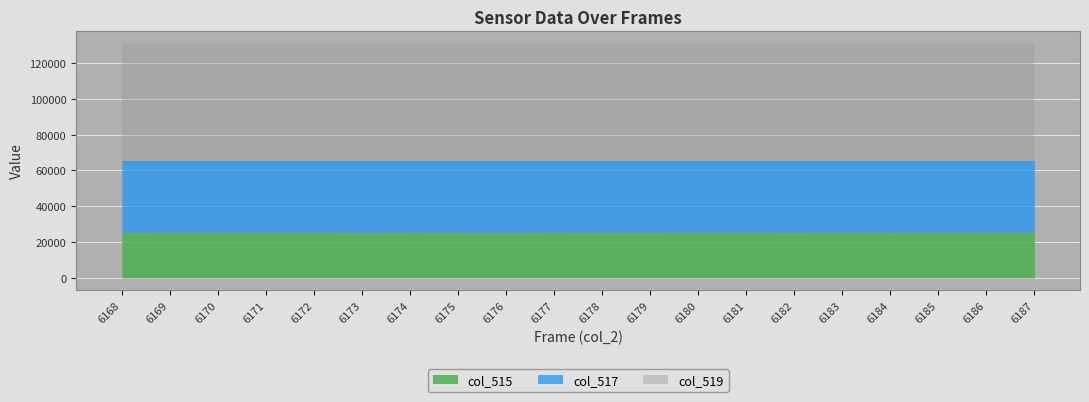

What is the total value across all series at 6173?

131070